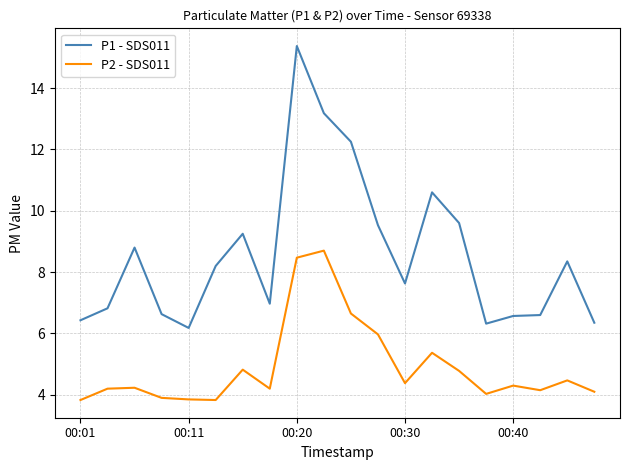

Which series has the largest total across all categories?

P1 - SDS011